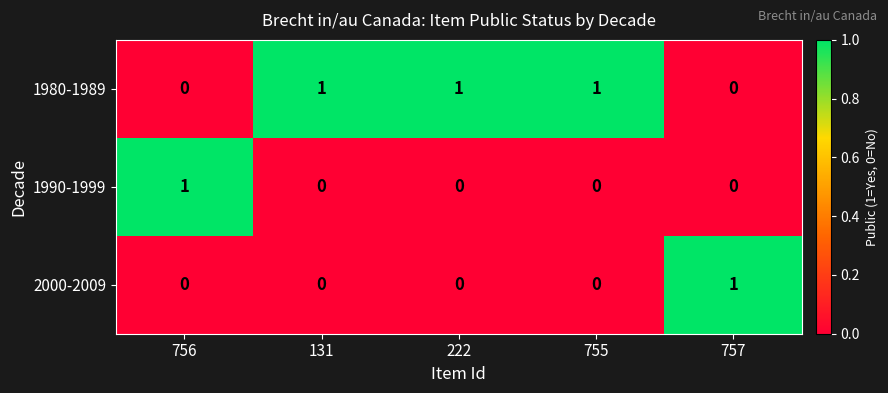

What is the sum of all 1980-1989 values?

3